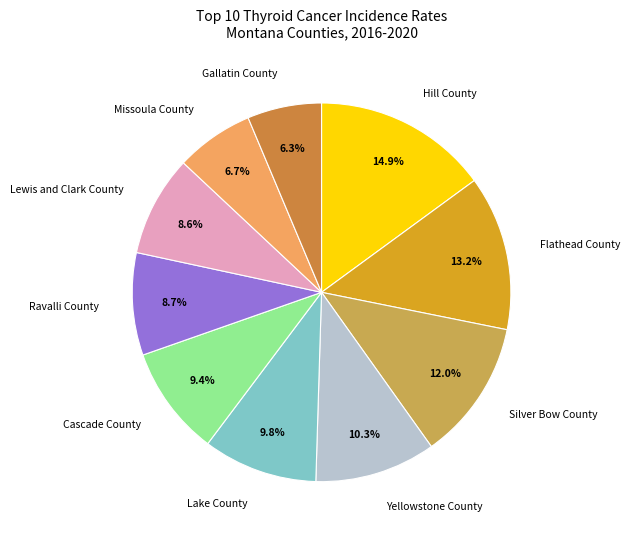

Count the number of slices in the pie.

10